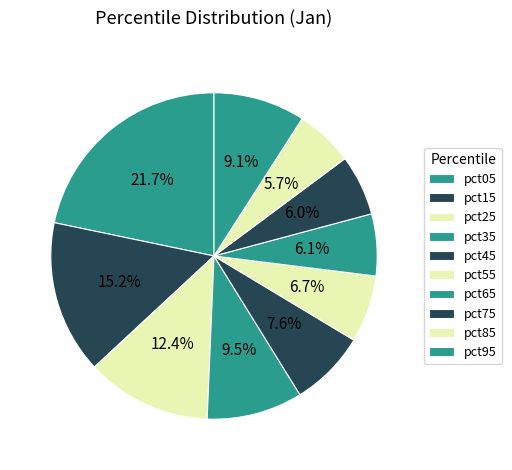

Rank the categories by value from highest to lowest.

pct05, pct15, pct25, pct35, pct95, pct45, pct55, pct65, pct75, pct85